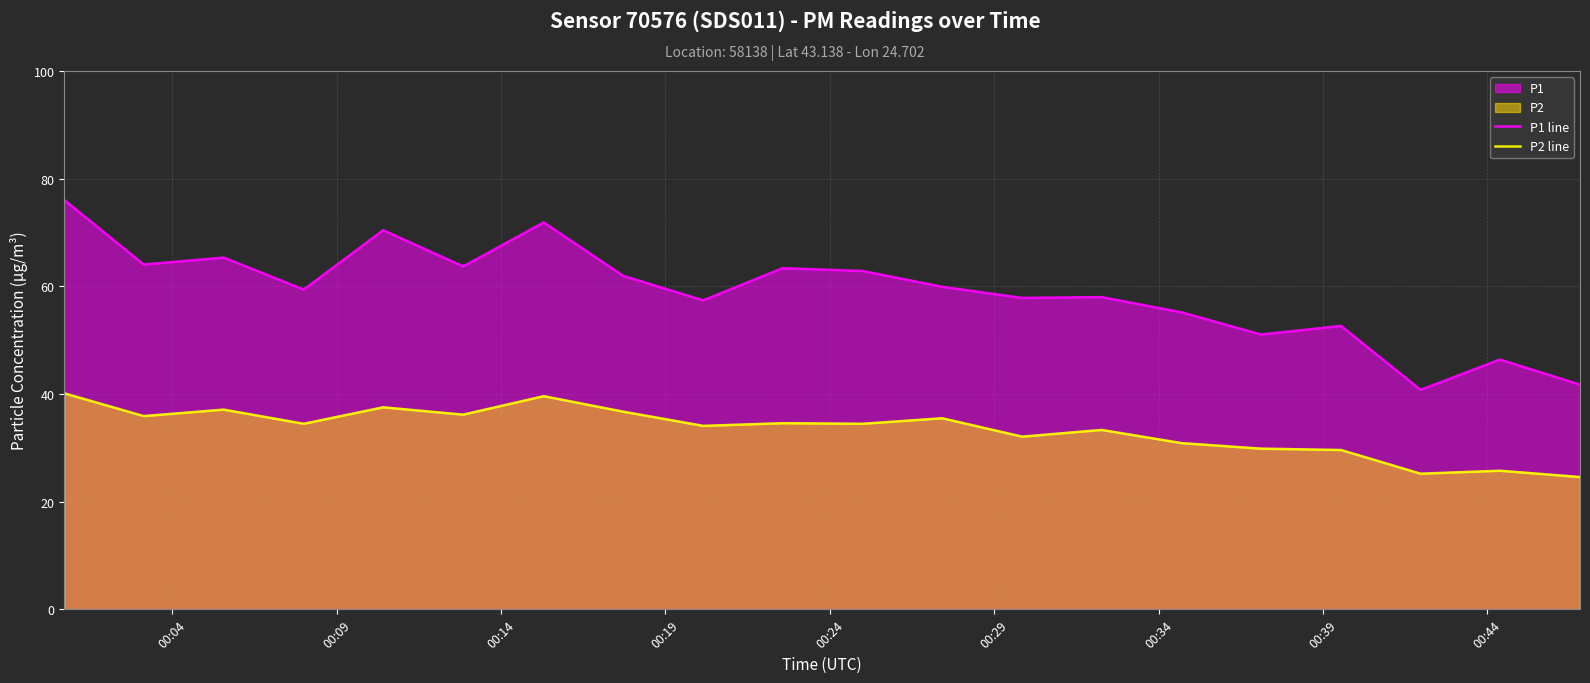

What is the average value of the P2 line series?

33.4